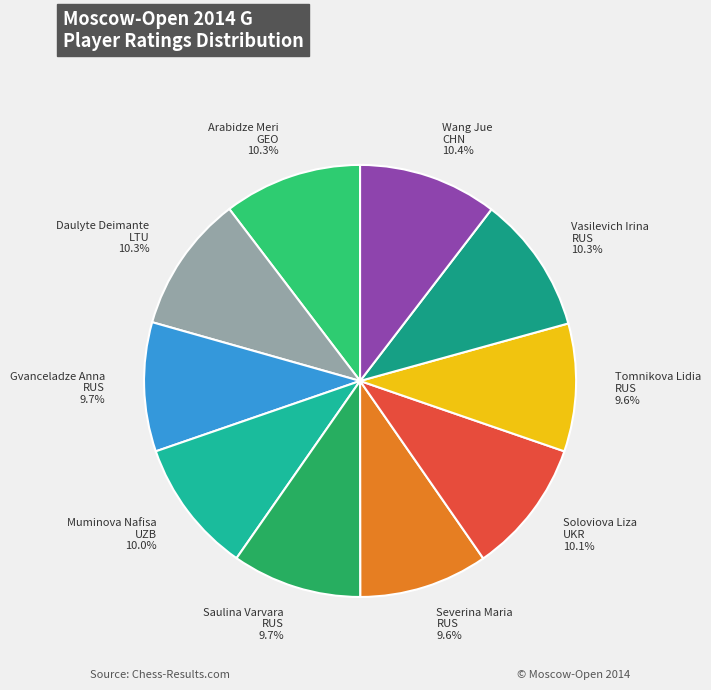

How much of the chart is everything except Muminova Nafisa UZB?

90.0%